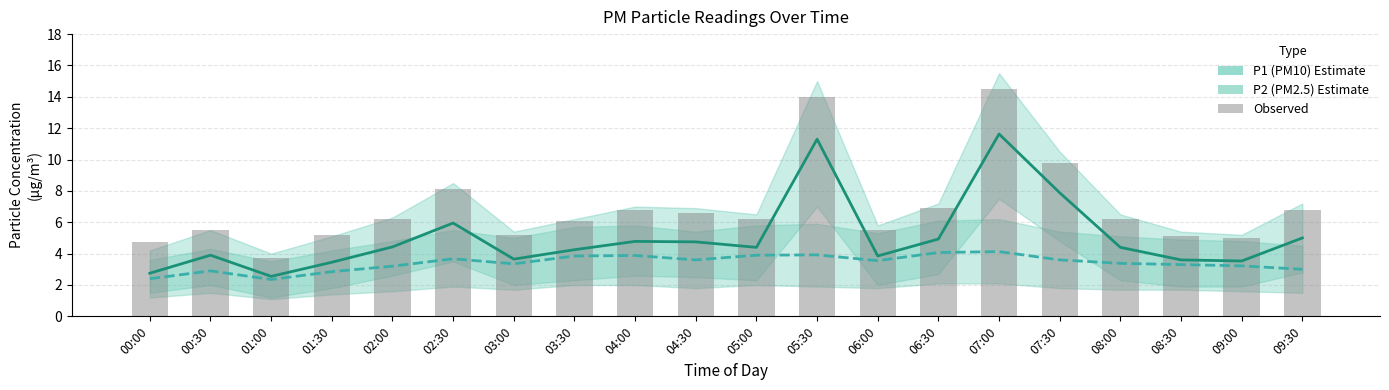

Reading left to right, list all the values displayed in this chart.

P1 (PM10): 00:00=2.8	00:30=3.9	01:00=2.5	01:30=3.5	02:00=4.4	02:30=6.0	03:00=3.6	03:30=4.2	04:00=4.8	04:30=4.8	05:00=4.4	05:30=11.3	06:00=3.9	06:30=4.9	07:00=11.6	07:30=7.9	08:00=4.4	08:30=3.6	09:00=3.5	09:30=5.0
P2 (PM2.5): 00:00=2.4	00:30=2.9	01:00=2.4	01:30=2.9	02:00=3.2	02:30=3.7	03:00=3.4	03:30=3.9	04:00=3.9	04:30=3.6	05:00=3.9	05:30=3.9	06:00=3.5	06:30=4.1	07:00=4.1	07:30=3.6	08:00=3.4	08:30=3.3	09:00=3.2	09:30=3.0
Observed: 00:00=4.8	00:30=5.5	01:00=3.8	01:30=5.2	02:00=6.2	02:30=8.1	03:00=5.2	03:30=6.1	04:00=6.8	04:30=6.6	05:00=6.2	05:30=14.0	06:00=5.5	06:30=6.9	07:00=14.5	07:30=9.8	08:00=6.2	08:30=5.1	09:00=5.0	09:30=6.8